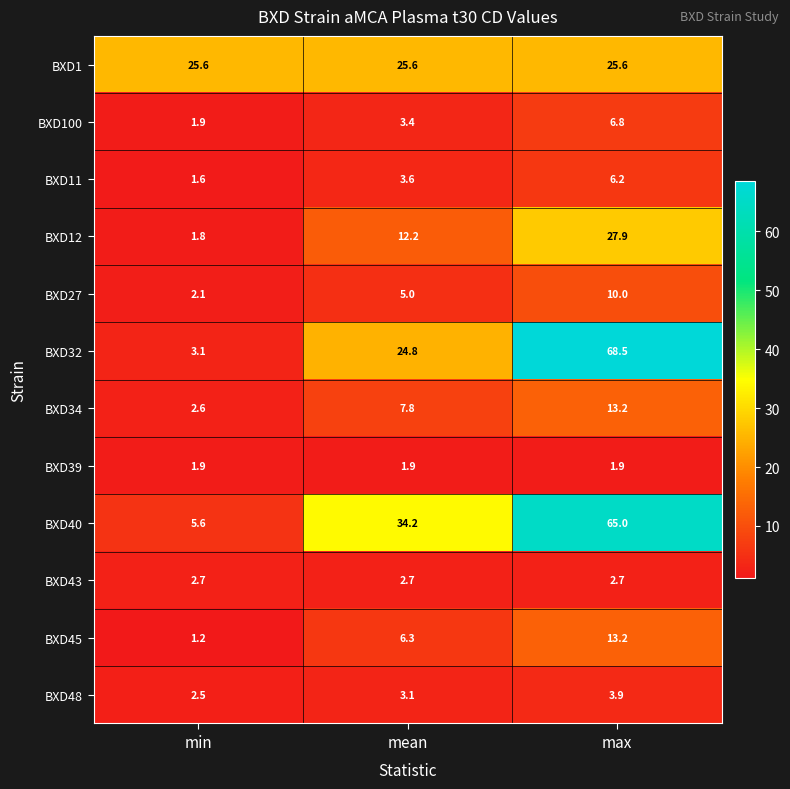

Is it true that BXD11 equals 3.6 at mean?

True